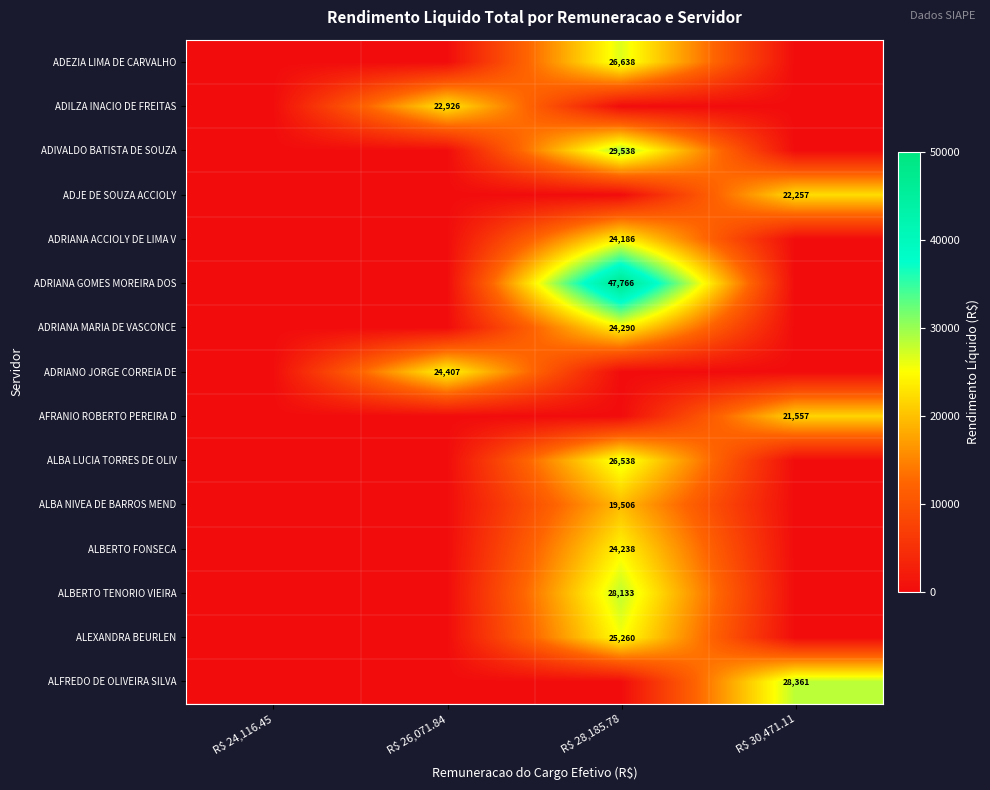

Is it true that ALEXANDRA BEURLEN equals 25260 at R$ 28,185.78?

True